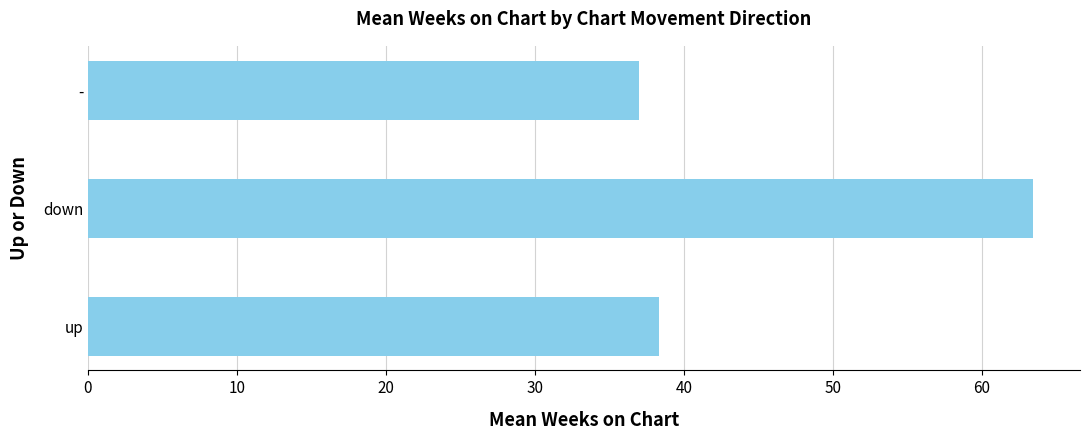

Reading top to bottom, extract all data points from this chart.

37.0	63.4	38.3